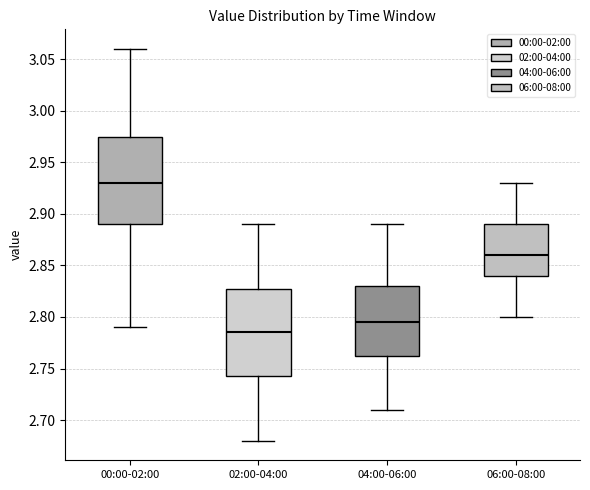

Where is the upper edge of the box for 00:00-02:00 on the y-axis? The values are not printed on the chart, so give them approximately, as read against the axis.

2.975